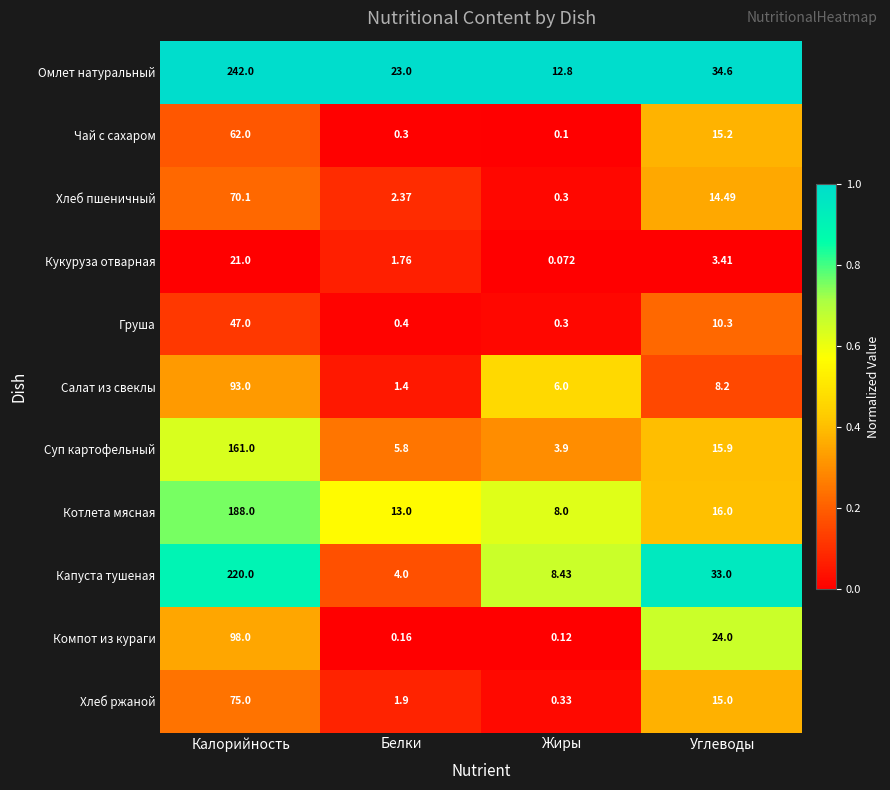

List the series in order of their peak value, lowest first.

Кукуруза отварная, Груша, Чай с сахаром, Хлеб пшеничный, Хлеб ржаной, Салат из свеклы, Компот из кураги, Суп картофельный, Котлета мясная, Капуста тушеная, Омлет натуральный